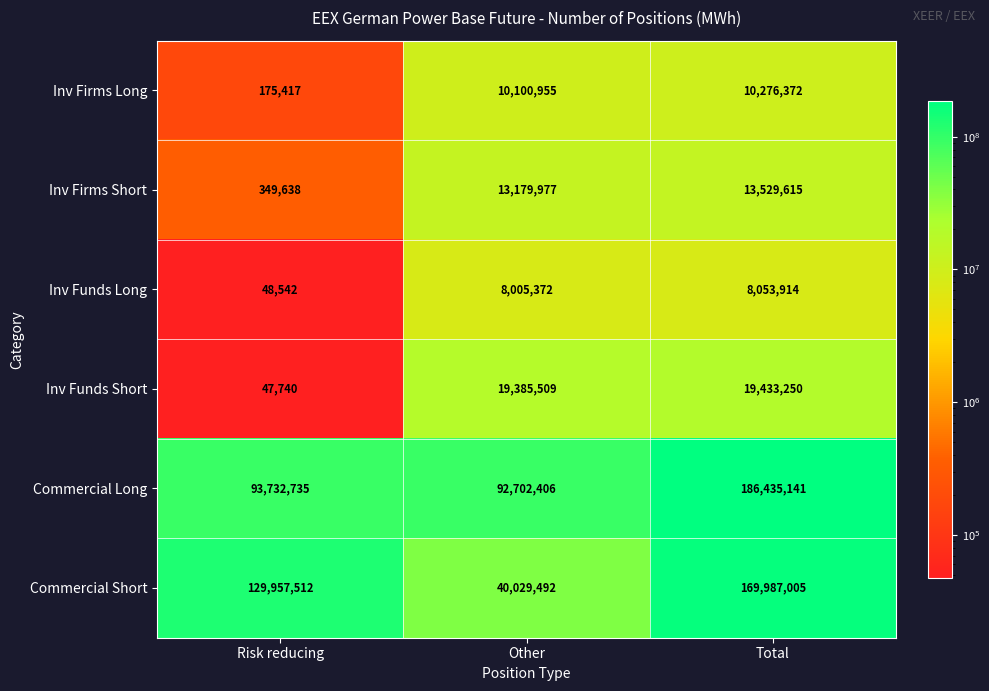

List the series in order of their peak value, highest first.

Commercial Long, Commercial Short, Inv Funds Short, Inv Firms Short, Inv Firms Long, Inv Funds Long